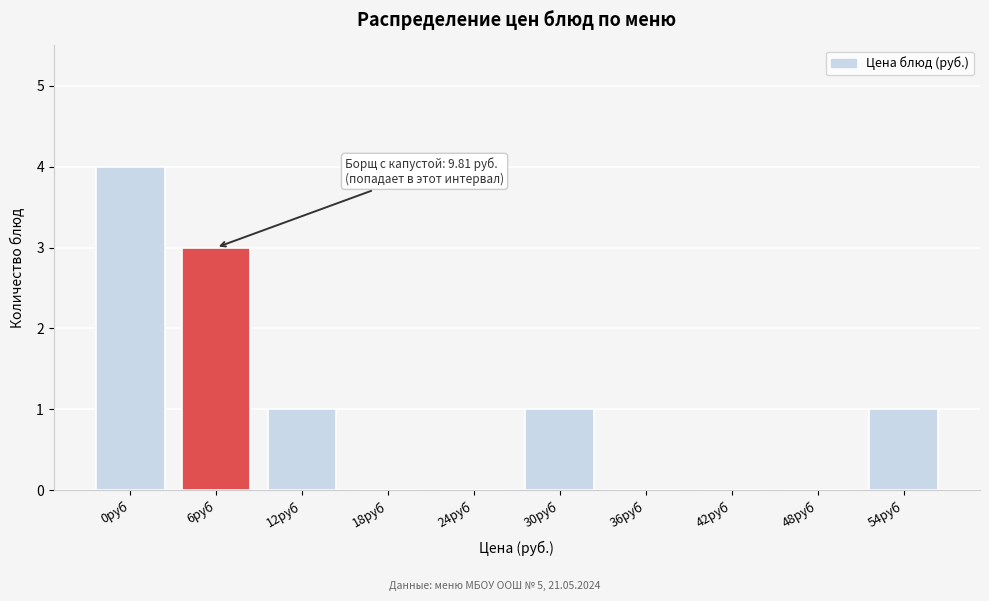

Reading left to right, what are all the values shown in this chart?

0руб=4	6руб=3	12руб=1	18руб=0	24руб=0	30руб=1	36руб=0	42руб=0	48руб=0	54руб=1